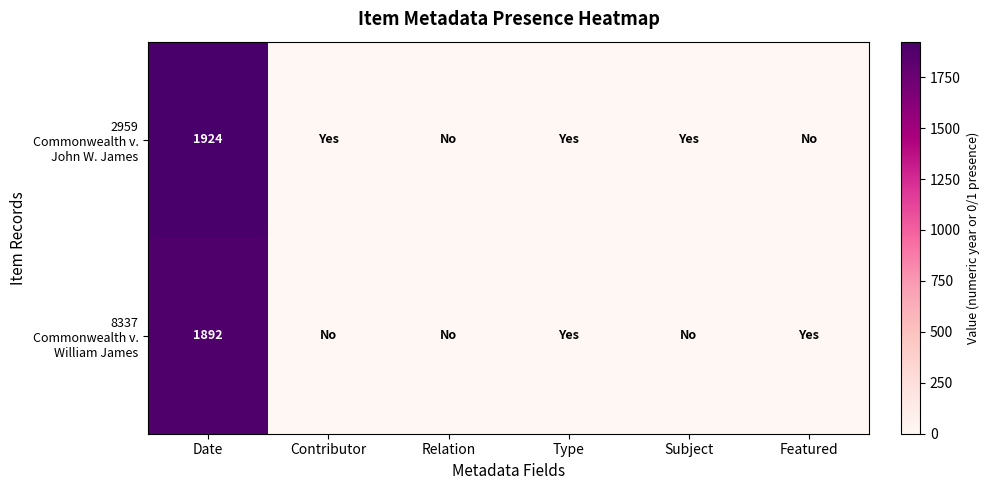

What is the total value across all series at Date?

3816